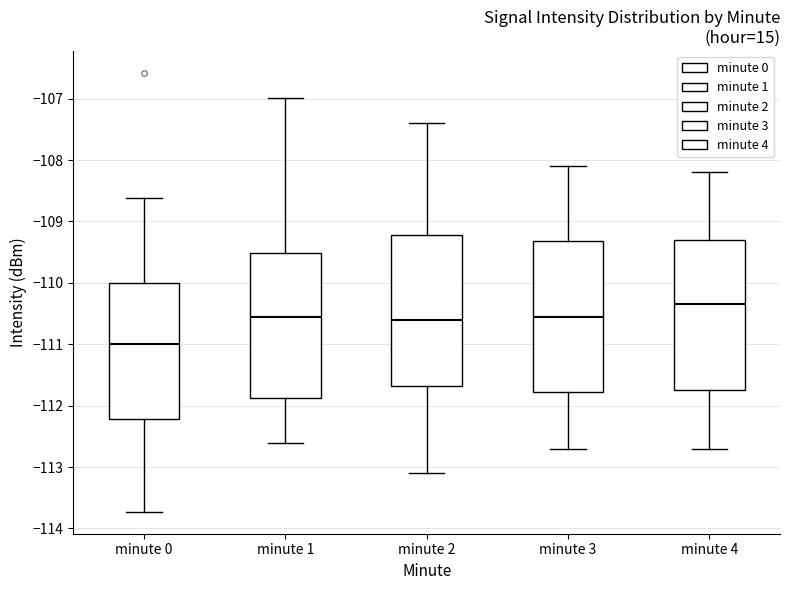

Reading left to right, transcribe this box plot: for each box, give where its median line is, the range the box spans, and where its two whiskers end, as read against the y-axis. The values are not printed on the chart, so give them approximately, as read against the axis.

minute 0: median -111.0, box -112.2 to -110.0, whiskers -113.7 to -108.6
minute 1: median -110.5, box -111.9 to -109.5, whiskers -112.6 to -107.0
minute 2: median -110.6, box -111.7 to -109.2, whiskers -113.1 to -107.4
minute 3: median -110.5, box -111.8 to -109.3, whiskers -112.7 to -108.1
minute 4: median -110.3, box -111.7 to -109.3, whiskers -112.7 to -108.2